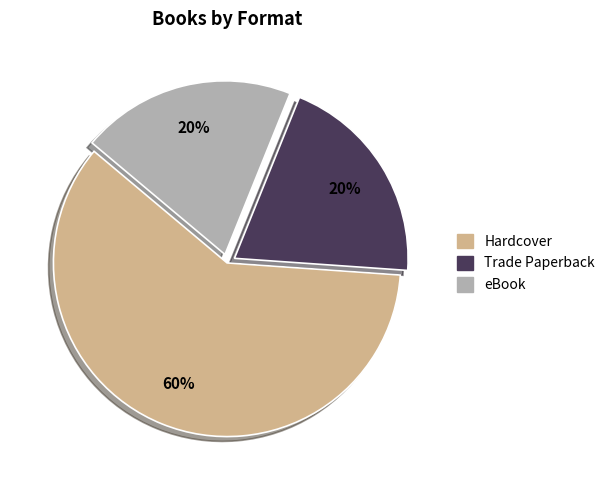

How many slices are in this pie chart?

3